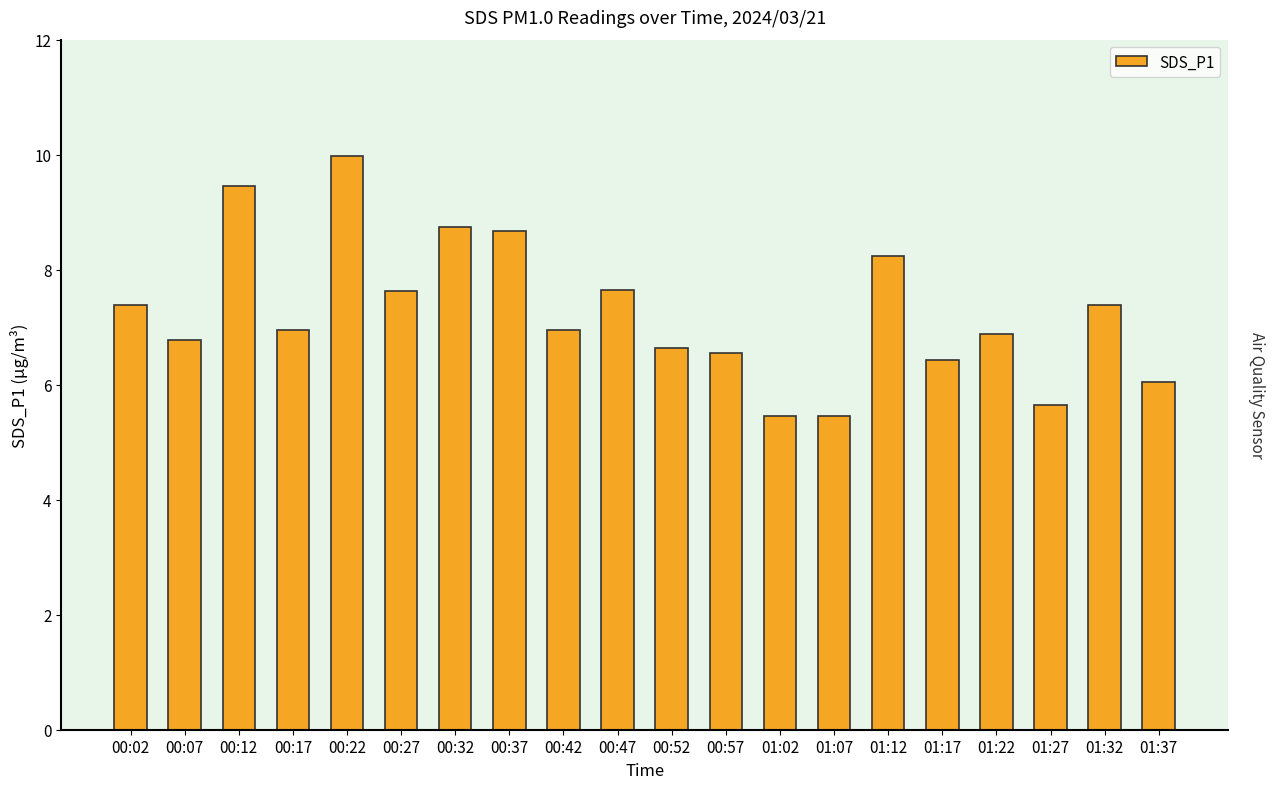

What is the sum of the values at 00:12 and 00:17?

16.4